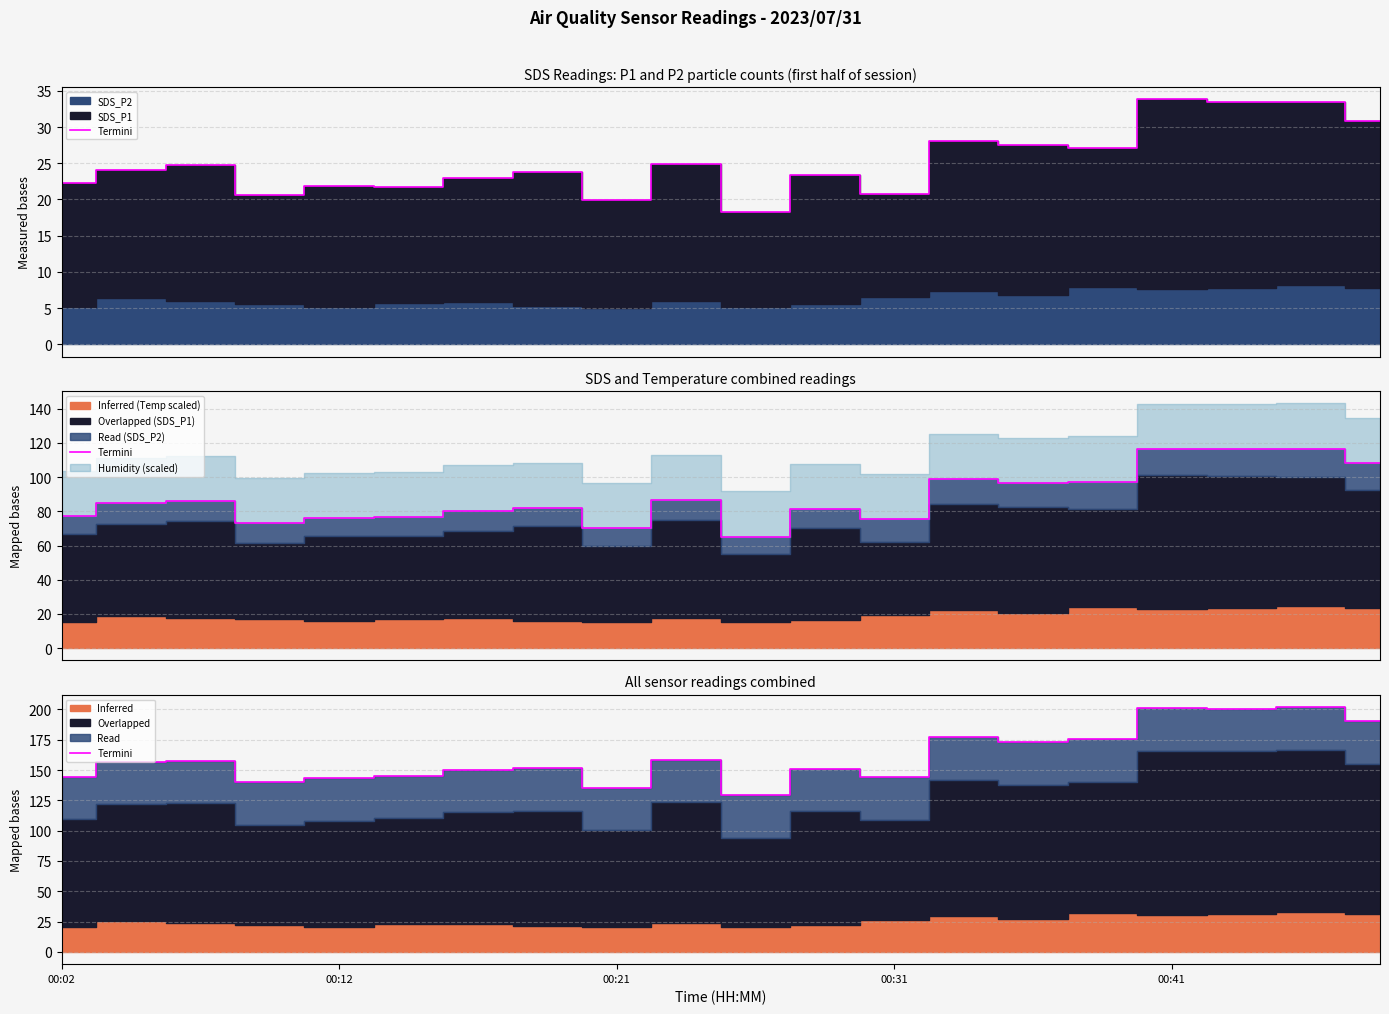

How many data points are less than 156?

10